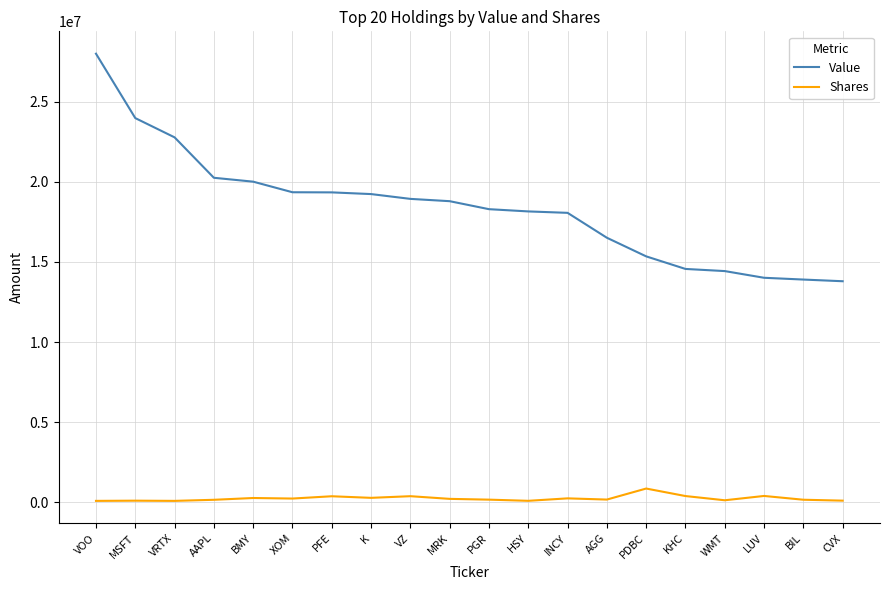

What is the greatest value displayed?

28007000